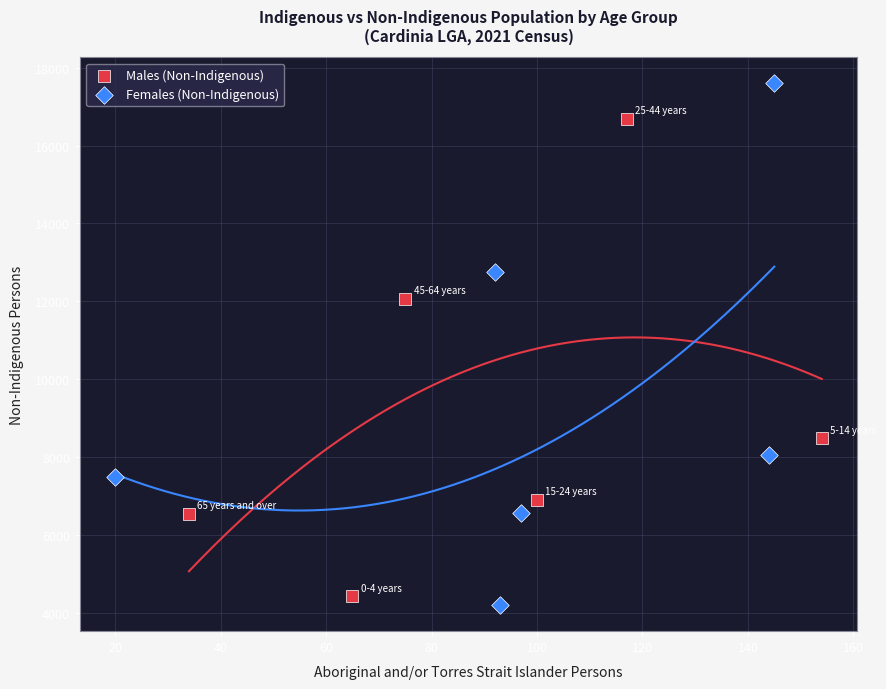

Which series contains the lowest Y value?

Females (Non-Indigenous)